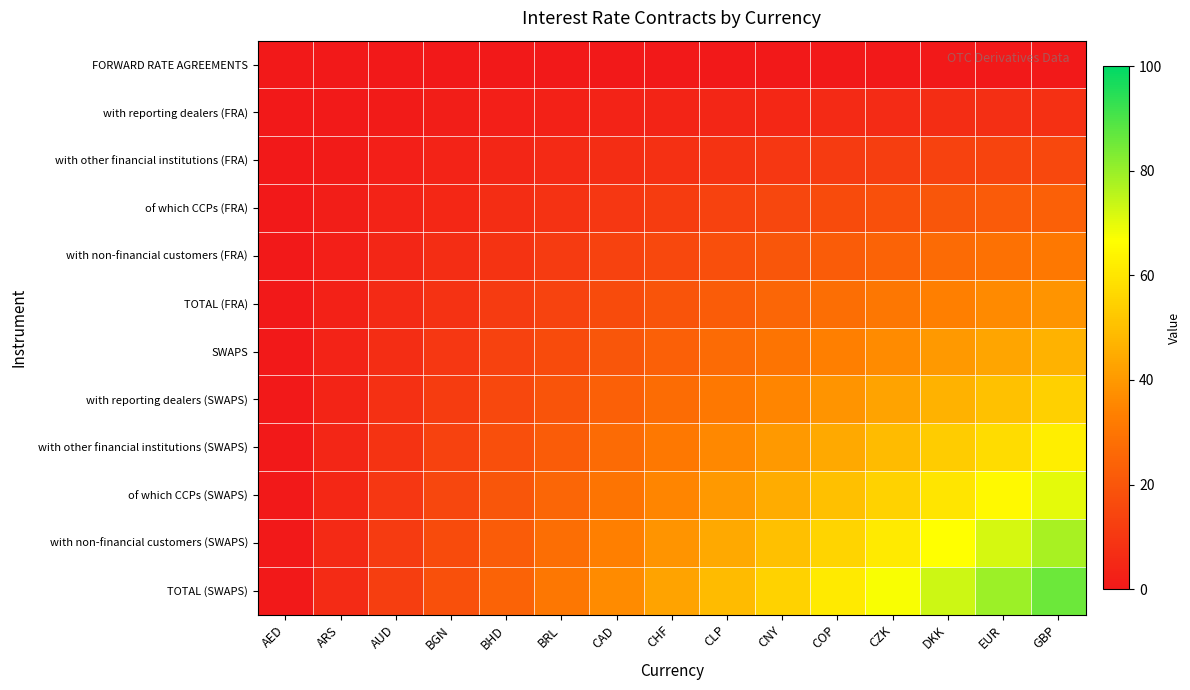

Reading right to left, list all the values displayed in this chart.

FORWARD RATE AGREEMENTS: GBP=0.0	EUR=0.0	DKK=0.0	CZK=0.0	COP=0.0	CNY=0.0	CLP=0.0	CHF=0.0	CAD=0.0	BRL=0.0	BHD=0.0	BGN=0.0	AUD=0.0	ARS=0.0	AED=0.0
with reporting dealers (FRA): GBP=7.8	EUR=7.2	DKK=6.7	CZK=6.1	COP=5.6	CNY=5.0	CLP=4.4	CHF=3.9	CAD=3.3	BRL=2.8	BHD=2.2	BGN=1.7	AUD=1.1	ARS=0.6	AED=0.0
with other financial institutions (FRA): GBP=15.6	EUR=14.4	DKK=13.3	CZK=12.2	COP=11.1	CNY=10.0	CLP=8.9	CHF=7.8	CAD=6.7	BRL=5.6	BHD=4.4	BGN=3.3	AUD=2.2	ARS=1.1	AED=0.0
of which CCPs (FRA): GBP=23.3	EUR=21.7	DKK=20.0	CZK=18.3	COP=16.7	CNY=15.0	CLP=13.3	CHF=11.7	CAD=10.0	BRL=8.3	BHD=6.7	BGN=5.0	AUD=3.3	ARS=1.7	AED=0.0
with non-financial customers (FRA): GBP=31.1	EUR=28.9	DKK=26.7	CZK=24.4	COP=22.2	CNY=20.0	CLP=17.8	CHF=15.6	CAD=13.3	BRL=11.1	BHD=8.9	BGN=6.7	AUD=4.4	ARS=2.2	AED=0.0
TOTAL (FRA): GBP=38.9	EUR=36.1	DKK=33.3	CZK=30.6	COP=27.8	CNY=25.0	CLP=22.2	CHF=19.4	CAD=16.7	BRL=13.9	BHD=11.1	BGN=8.3	AUD=5.6	ARS=2.8	AED=0.0
SWAPS: GBP=46.7	EUR=43.3	DKK=40.0	CZK=36.7	COP=33.3	CNY=30.0	CLP=26.7	CHF=23.3	CAD=20.0	BRL=16.7	BHD=13.3	BGN=10.0	AUD=6.7	ARS=3.3	AED=0.0
with reporting dealers (SWAPS): GBP=54.4	EUR=50.6	DKK=46.7	CZK=42.8	COP=38.9	CNY=35.0	CLP=31.1	CHF=27.2	CAD=23.3	BRL=19.4	BHD=15.6	BGN=11.7	AUD=7.8	ARS=3.9	AED=0.0
with other financial institutions (SWAPS): GBP=62.2	EUR=57.8	DKK=53.3	CZK=48.9	COP=44.4	CNY=40.0	CLP=35.6	CHF=31.1	CAD=26.7	BRL=22.2	BHD=17.8	BGN=13.3	AUD=8.9	ARS=4.4	AED=0.0
of which CCPs (SWAPS): GBP=70.0	EUR=65.0	DKK=60.0	CZK=55.0	COP=50.0	CNY=45.0	CLP=40.0	CHF=35.0	CAD=30.0	BRL=25.0	BHD=20.0	BGN=15.0	AUD=10.0	ARS=5.0	AED=0.0
with non-financial customers (SWAPS): GBP=77.8	EUR=72.2	DKK=66.7	CZK=61.1	COP=55.6	CNY=50.0	CLP=44.4	CHF=38.9	CAD=33.3	BRL=27.8	BHD=22.2	BGN=16.7	AUD=11.1	ARS=5.6	AED=0.0
TOTAL (SWAPS): GBP=85.6	EUR=79.4	DKK=73.3	CZK=67.2	COP=61.1	CNY=55.0	CLP=48.9	CHF=42.8	CAD=36.7	BRL=30.6	BHD=24.4	BGN=18.3	AUD=12.2	ARS=6.1	AED=0.0